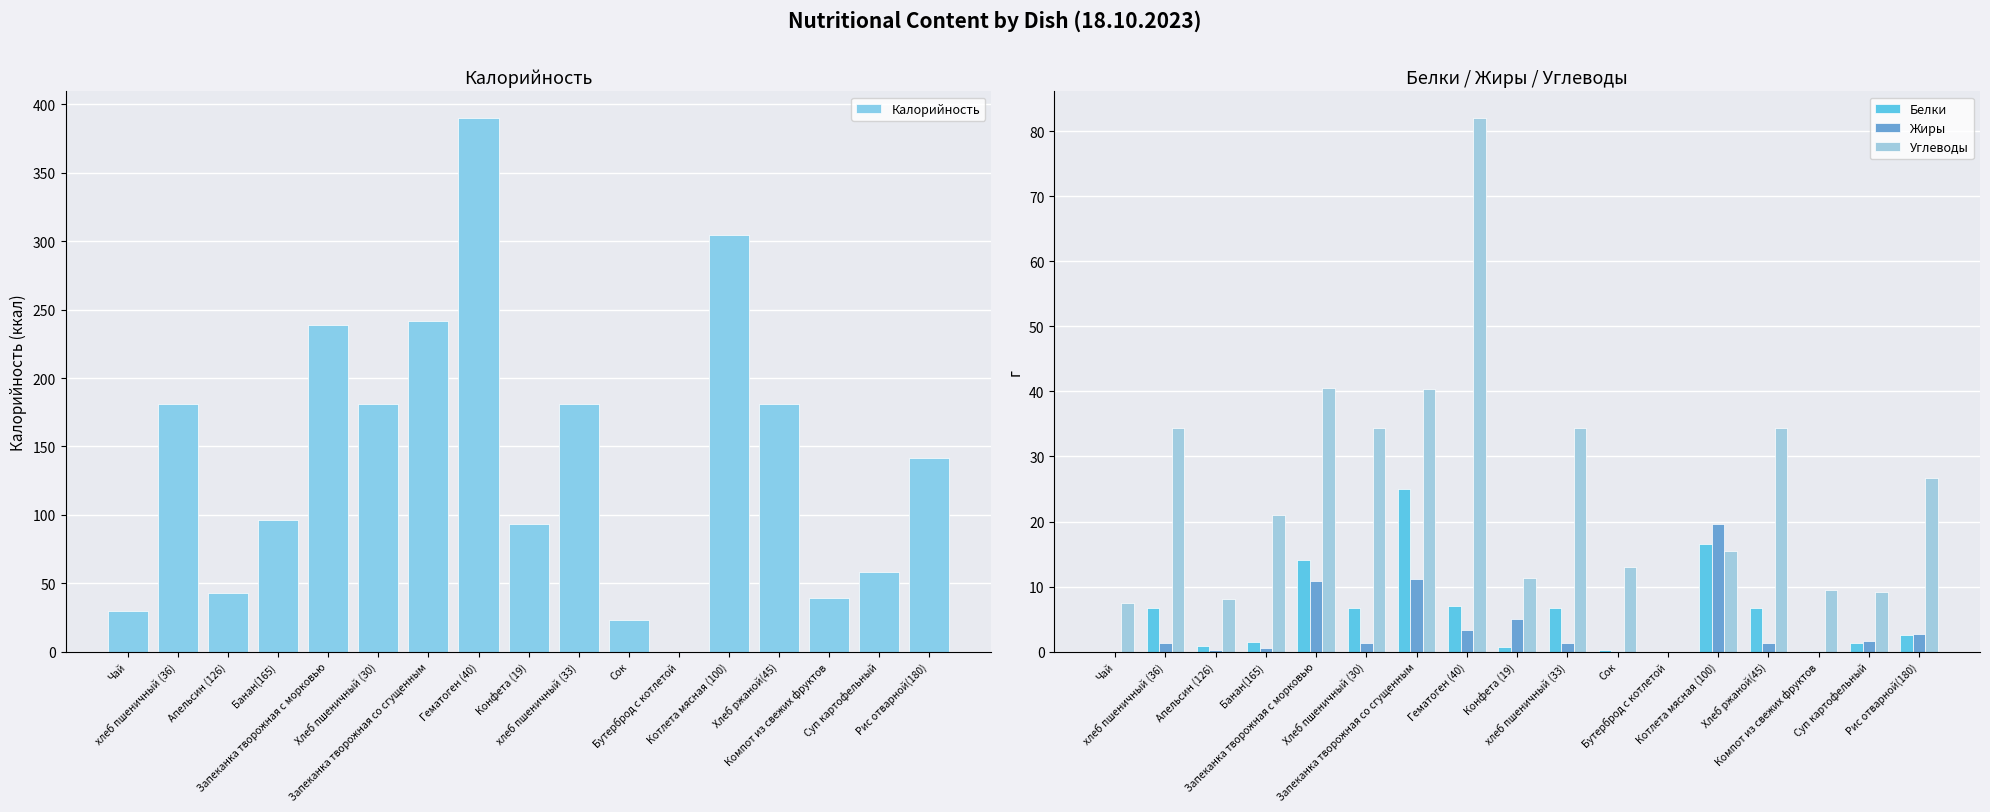

What is the total value across all series at Гематоген (40)?

482.4